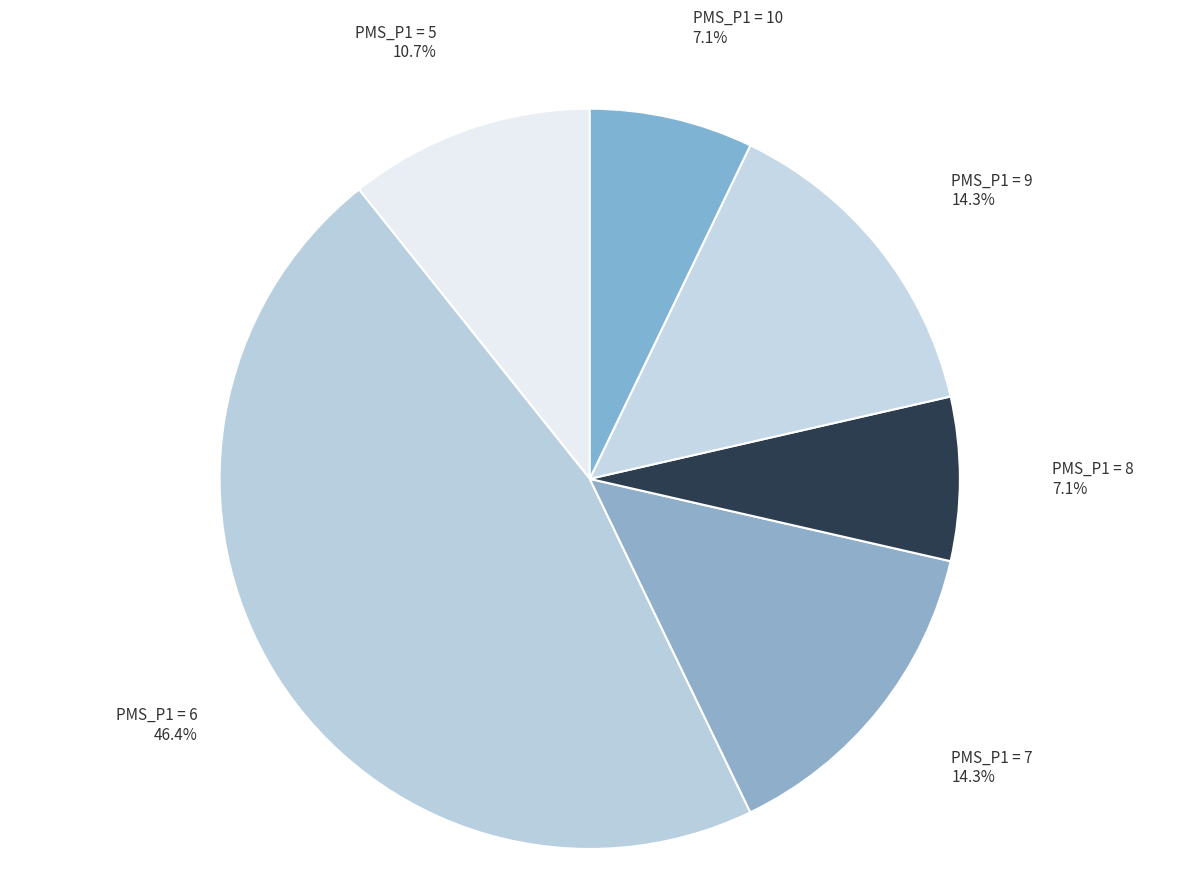

How many segments does this pie chart have?

6